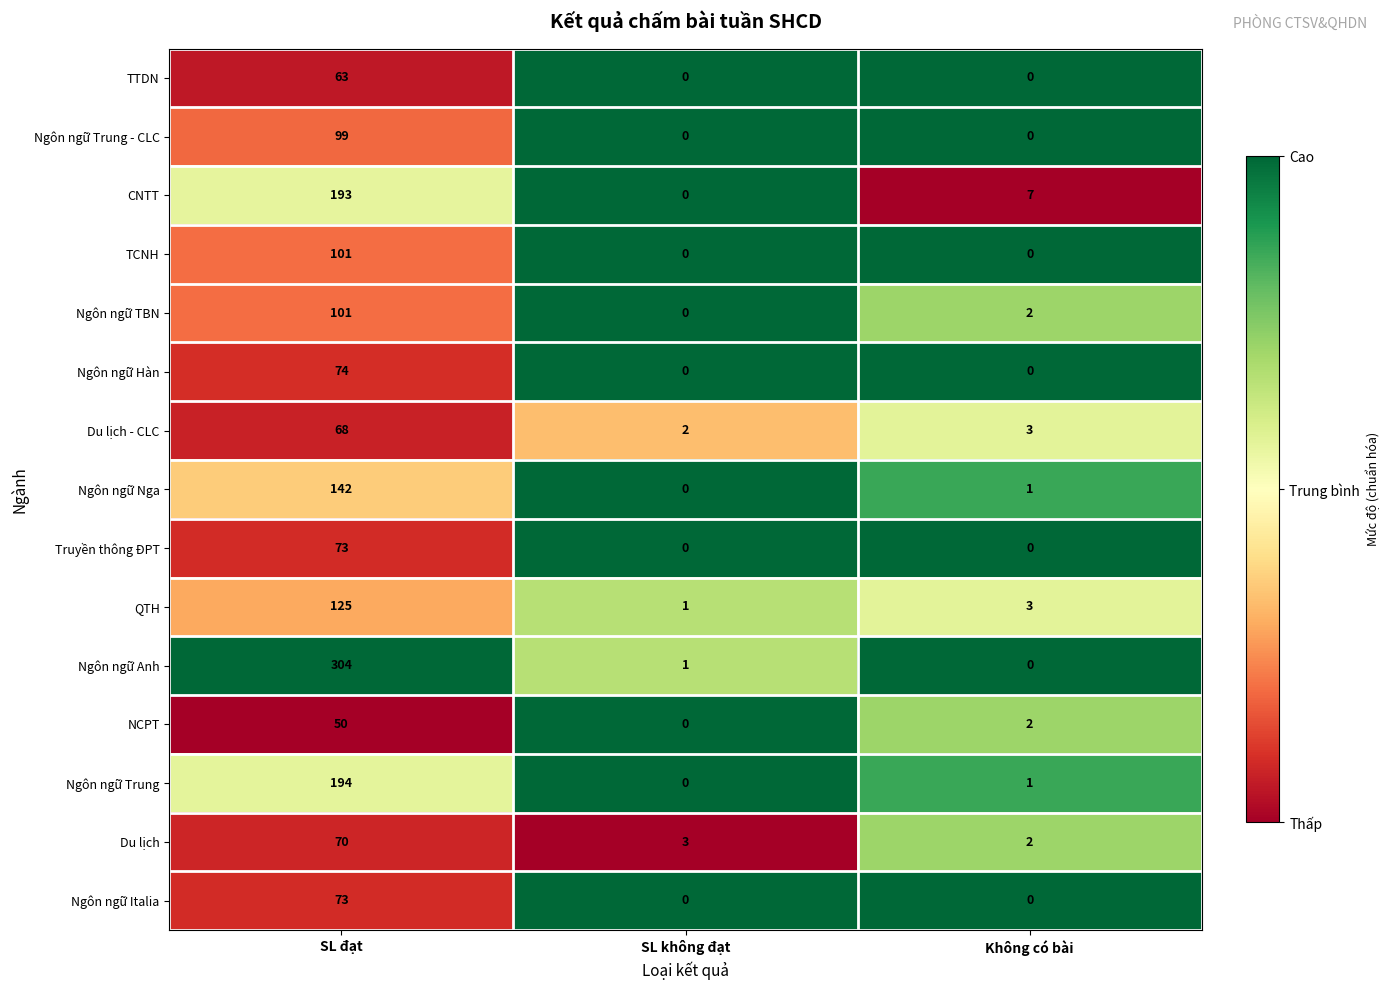

At which category is the sum across all series the highest?

SL đạt